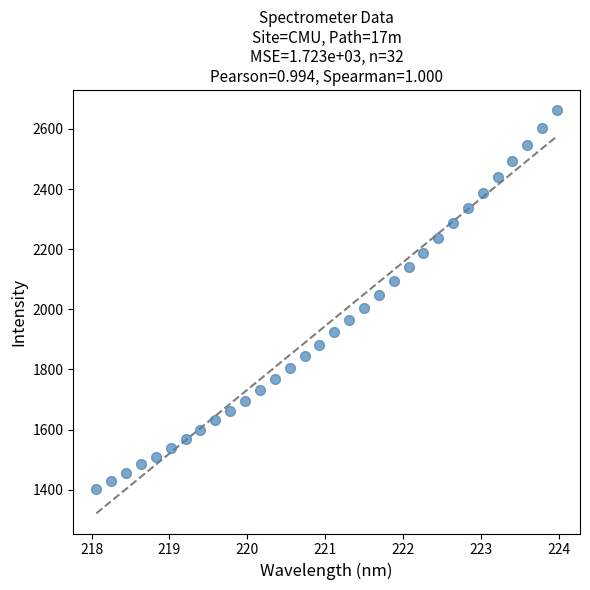

What is the range of X values (max minus min)?

5.9